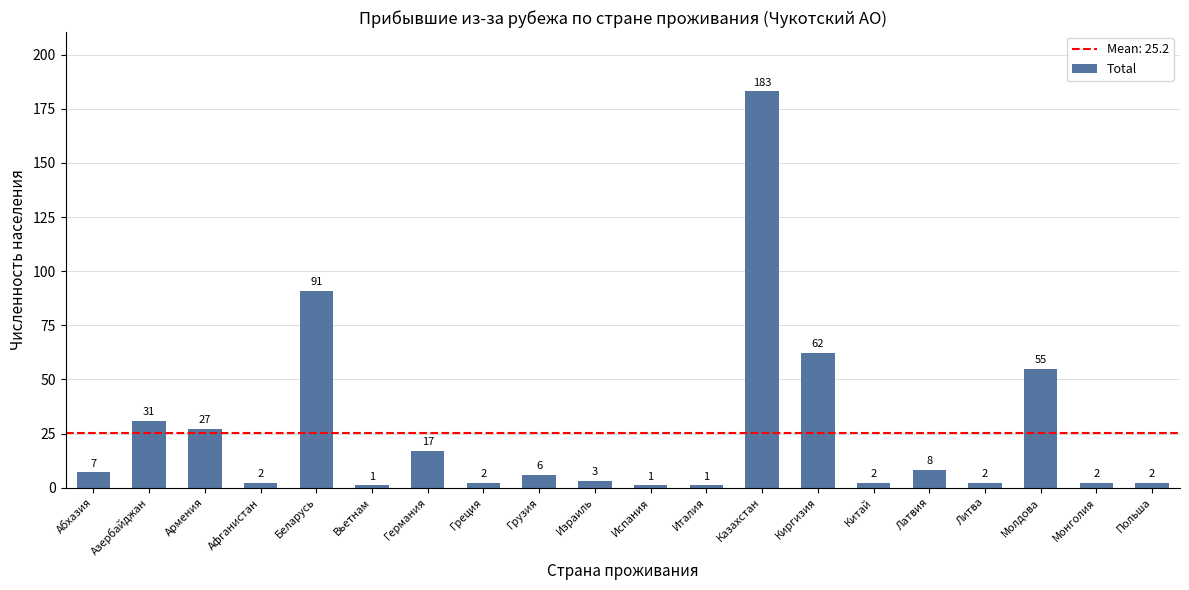

At which label is the value closest to 92?

Беларусь